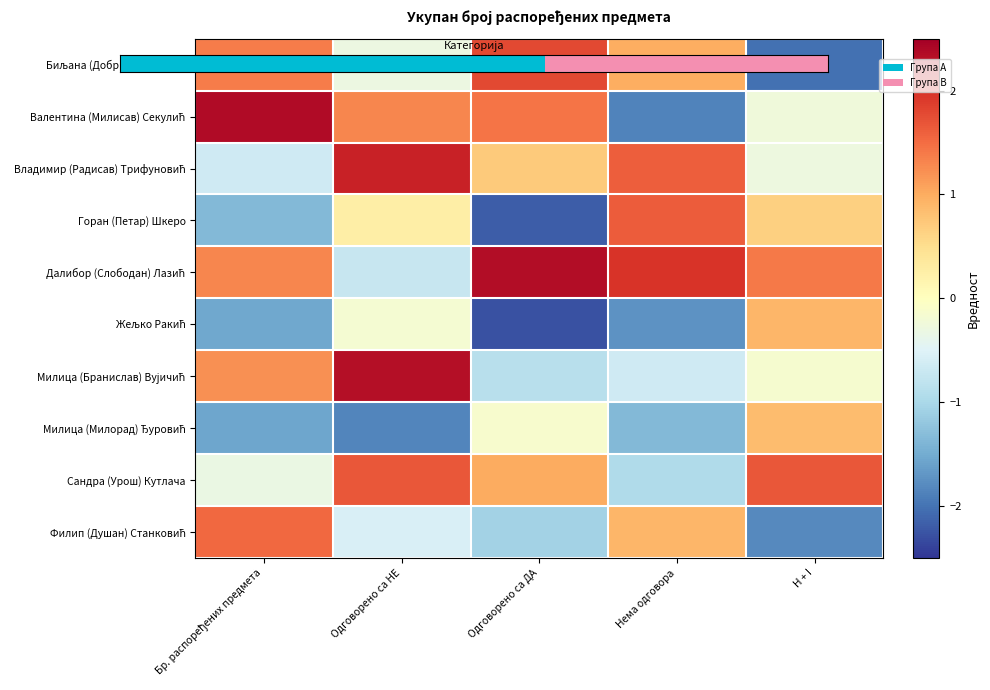

At which category is the sum across all series the highest?

Одговорено са НЕ